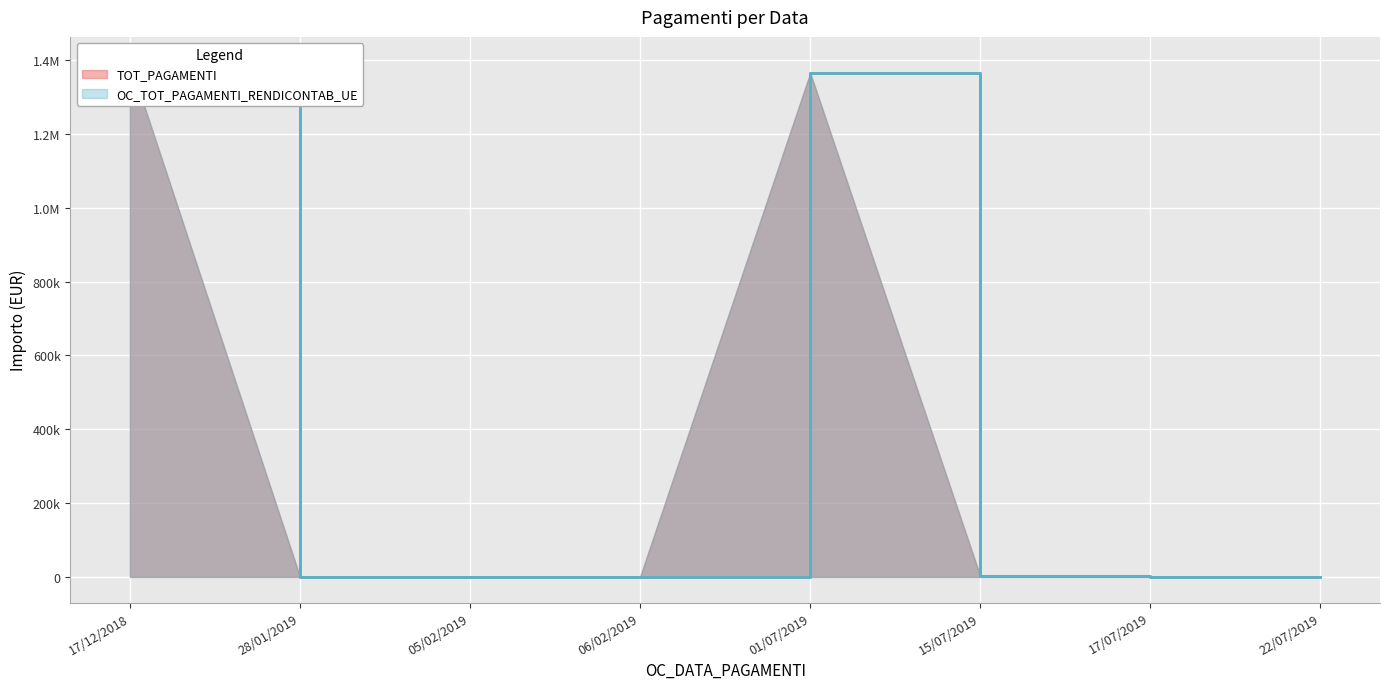

How many values in the TOT_PAGAMENTI series are below 1125?

4